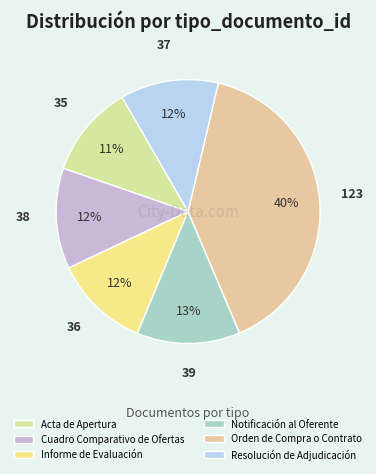

How many segments does this pie chart have?

6